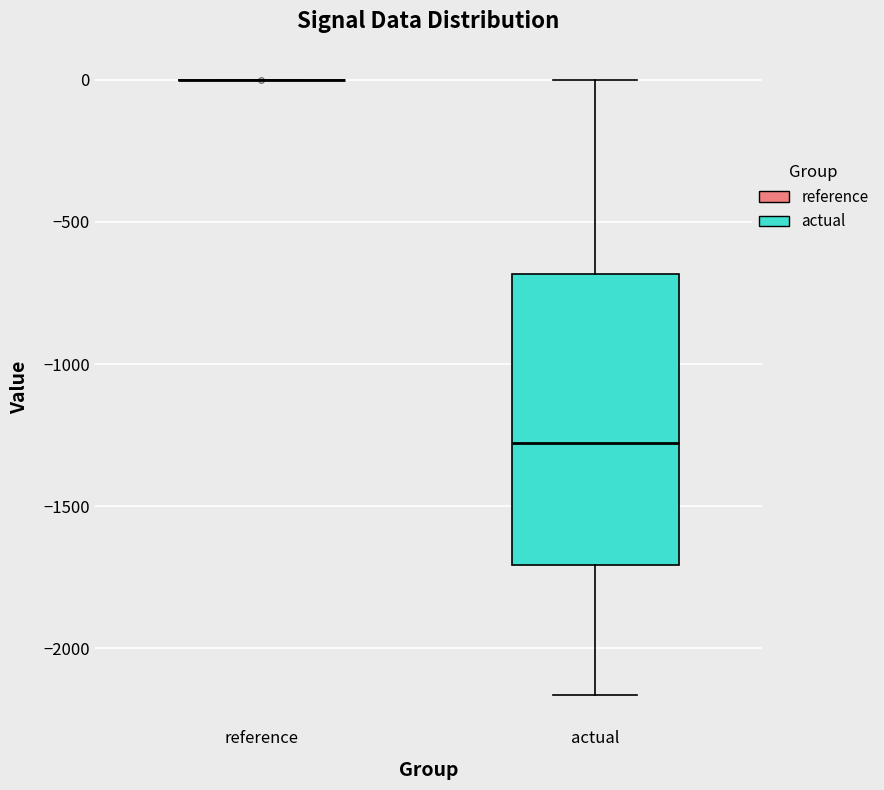

Reading left to right, read every box against the y-axis: the position of its median line, the range the box covers, and the ends of its whiskers. The values are not printed on the chart, so give them approximately, as read against the axis.

reference: box collapsed to a line at 0, whiskers 0 to 0
actual: median -1300, box -1700 to -700, whiskers -2150 to 0